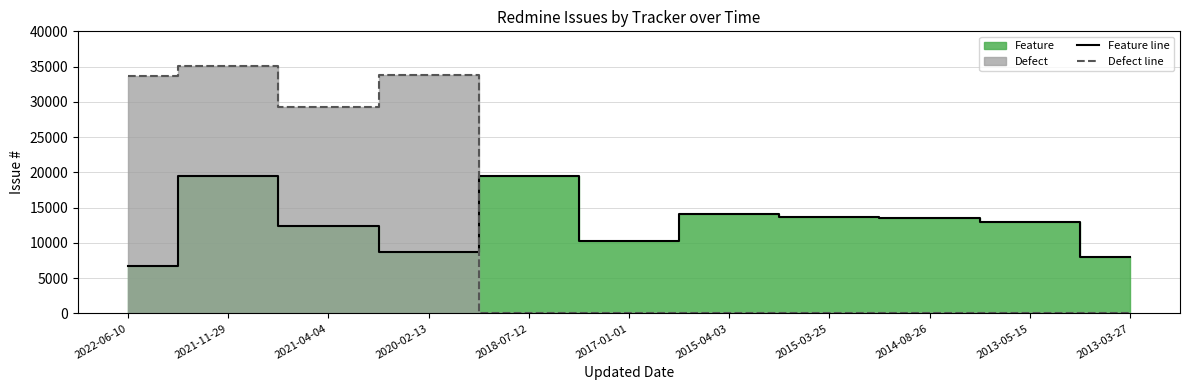

How many lines are shown in the chart?

2